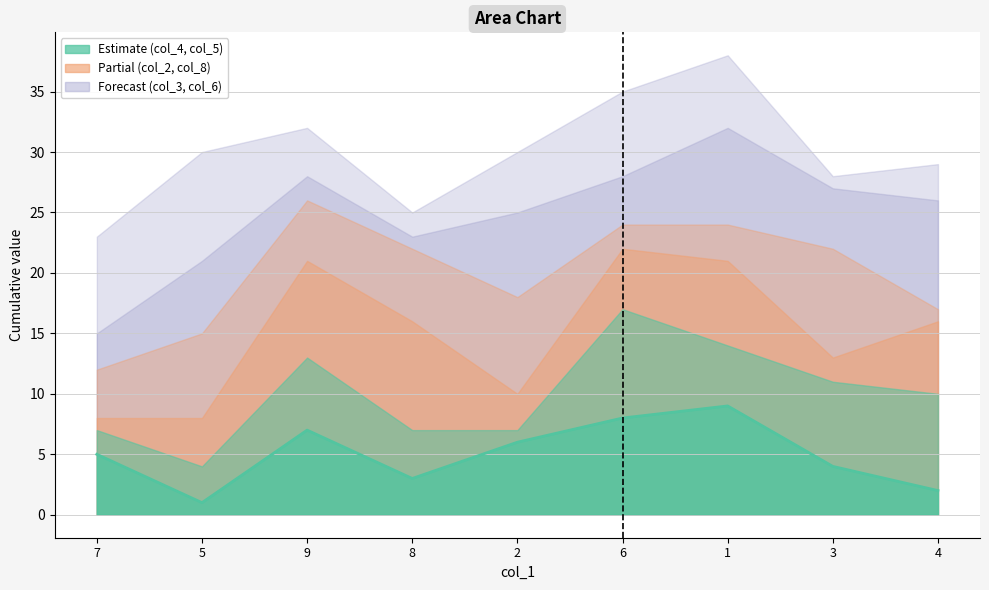

True or false: col_4 has more than 0 points higher than both neighbors.

True